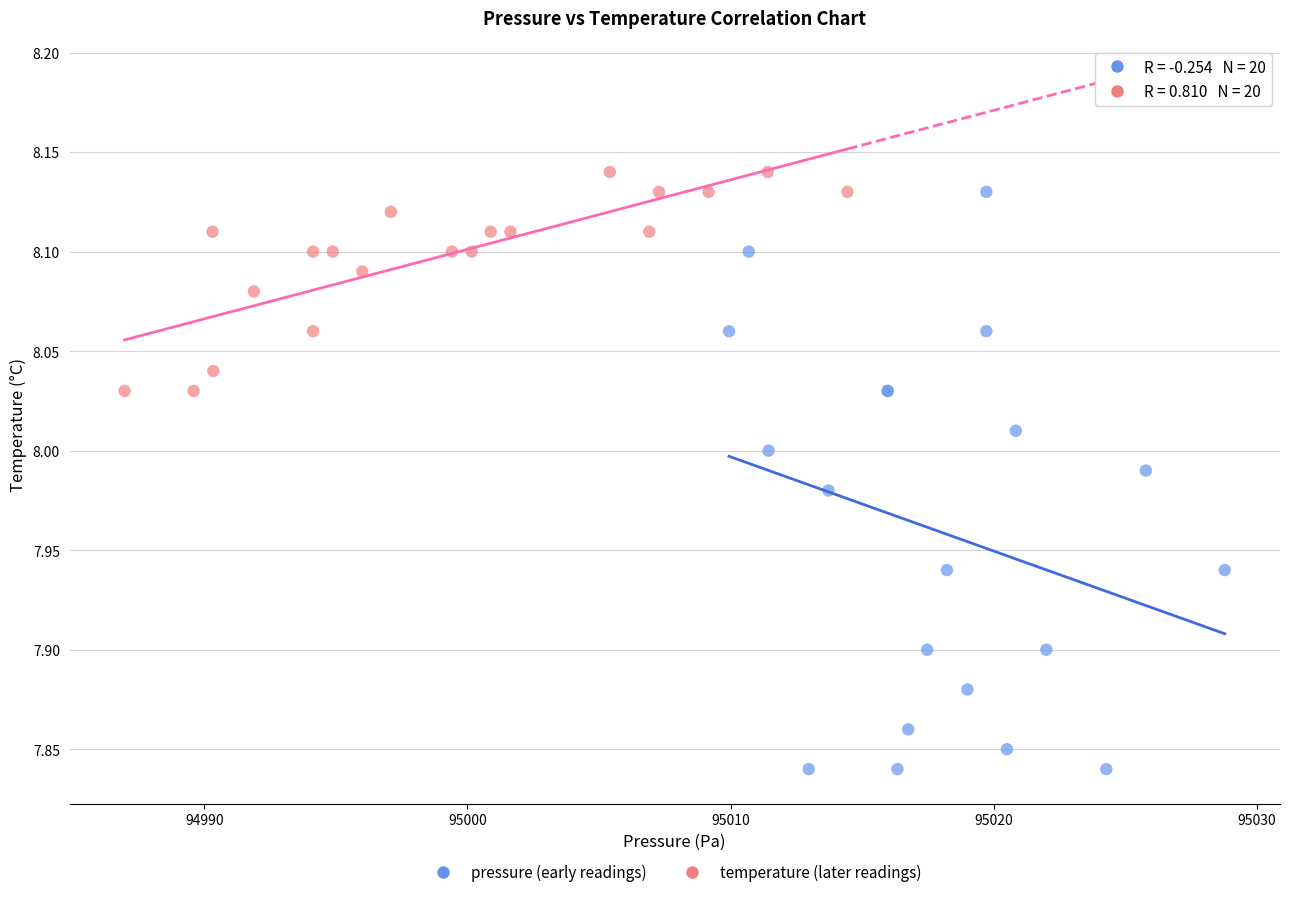

Which series contains the lowest Y value?

pressure (early readings)